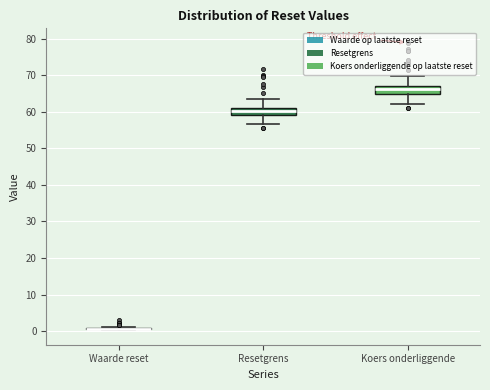

Reading left to right, transcribe this box plot: for each box, give where its median line is, the range the box spans, and where its two whiskers end, as read against the y-axis. The values are not printed on the chart, so give them approximately, as read against the axis.

Waarde reset: box collapsed to a line at 1, whiskers 0 to 1
Resetgrens: median 60, box 59 to 61, whiskers 57 to 63
Koers onderliggende: median 66, box 65 to 67, whiskers 62 to 70